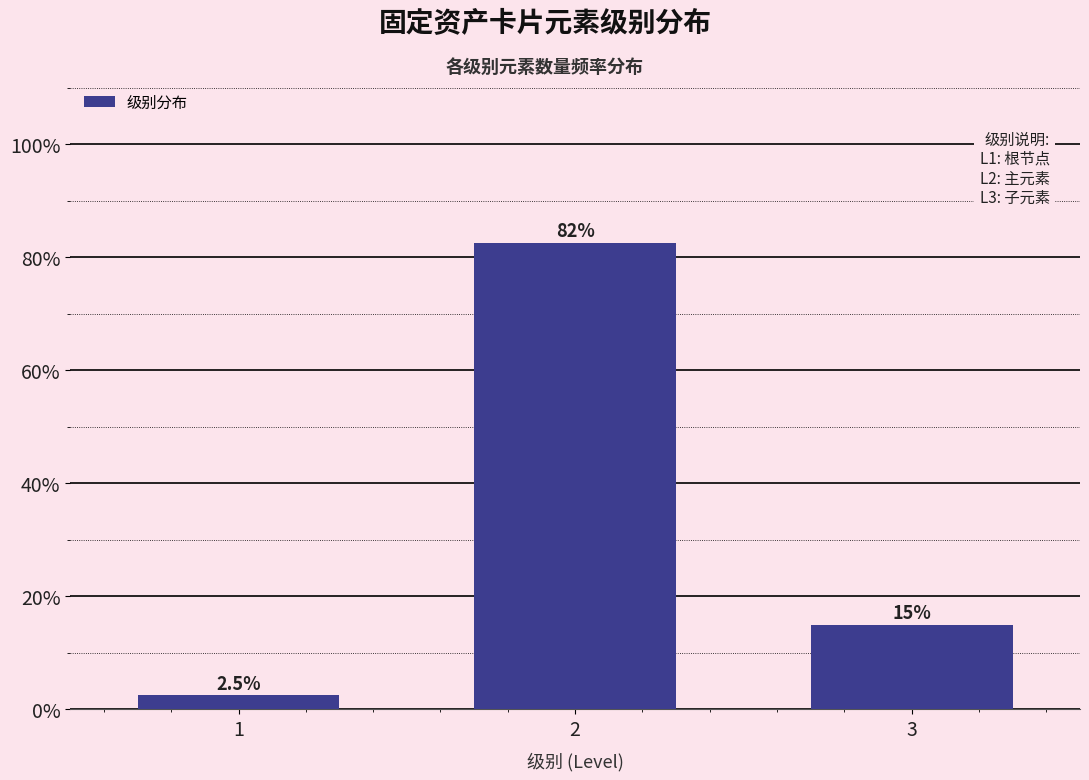

Reading right to left, extract all data points from this chart.

15.0	82.5	2.5